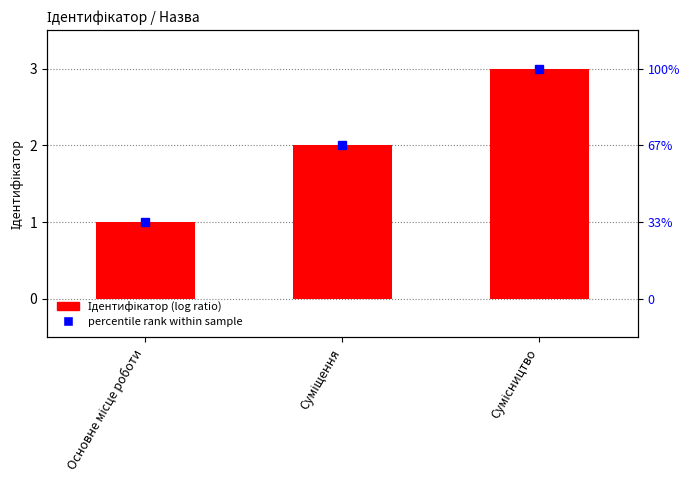

Reading right to left, transcribe all the data shown in this chart.

Сумісництво=3	Суміщення=2	Основне місце роботи=1